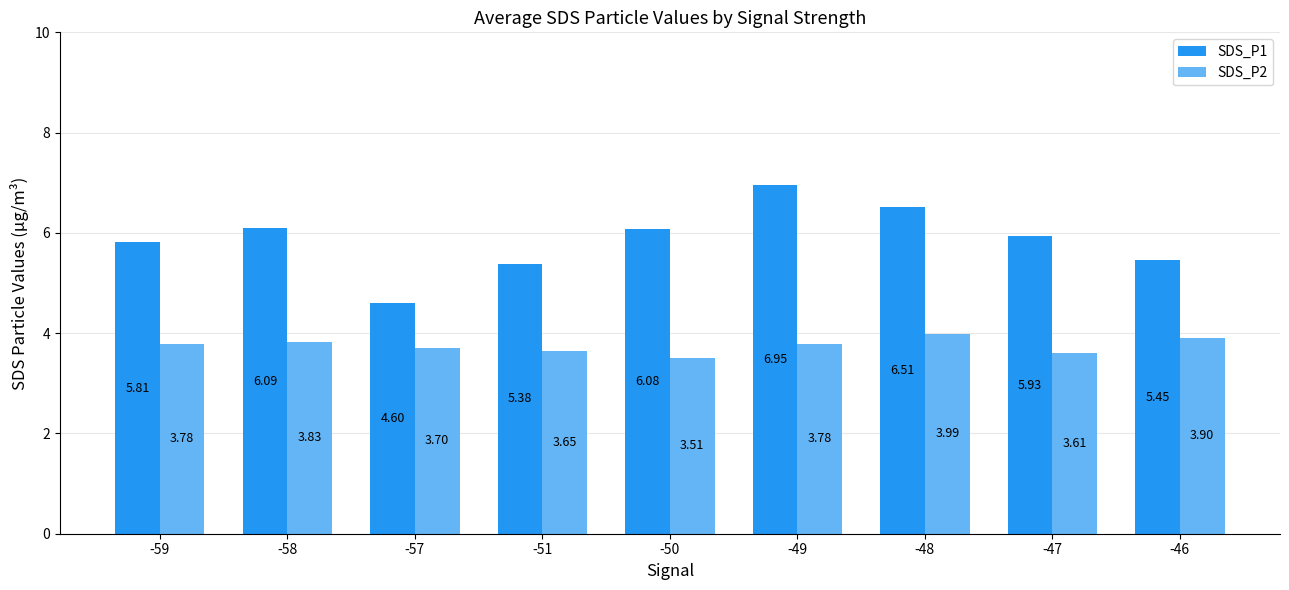

What is the difference between the maximum and minimum values in the SDS_P2 series?

0.5